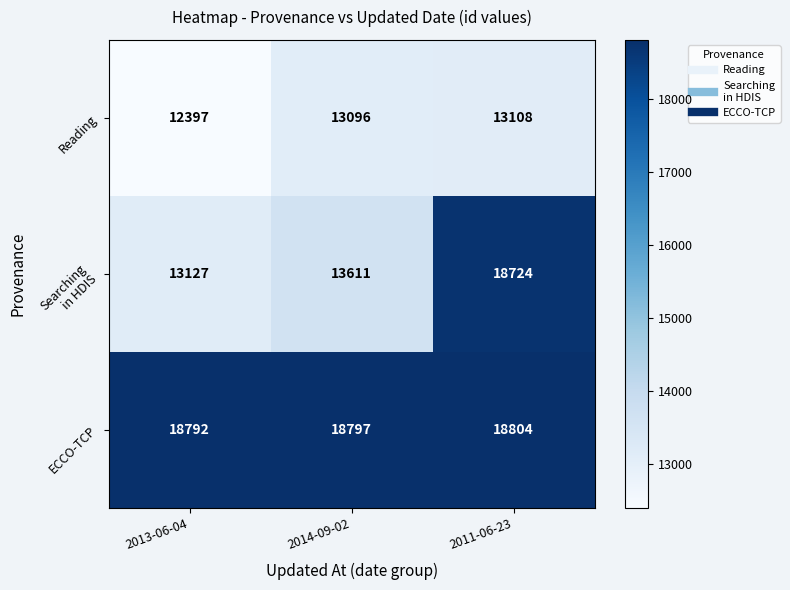

At how many categories does at least one series exceed 17382?

3